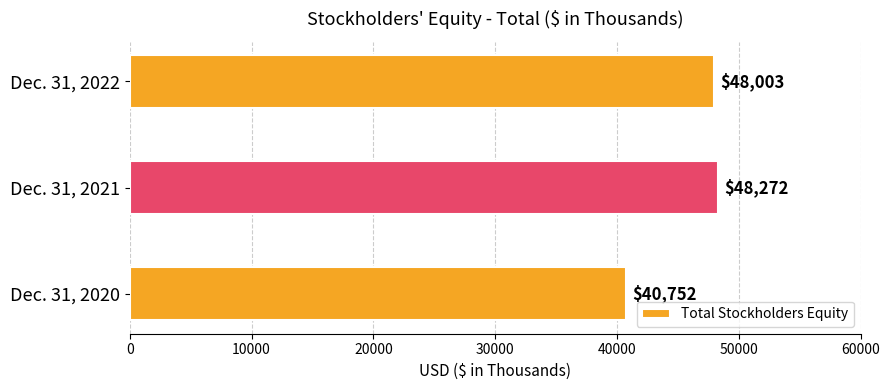

The value at Dec. 31, 2022 is 31159. True or false?

False